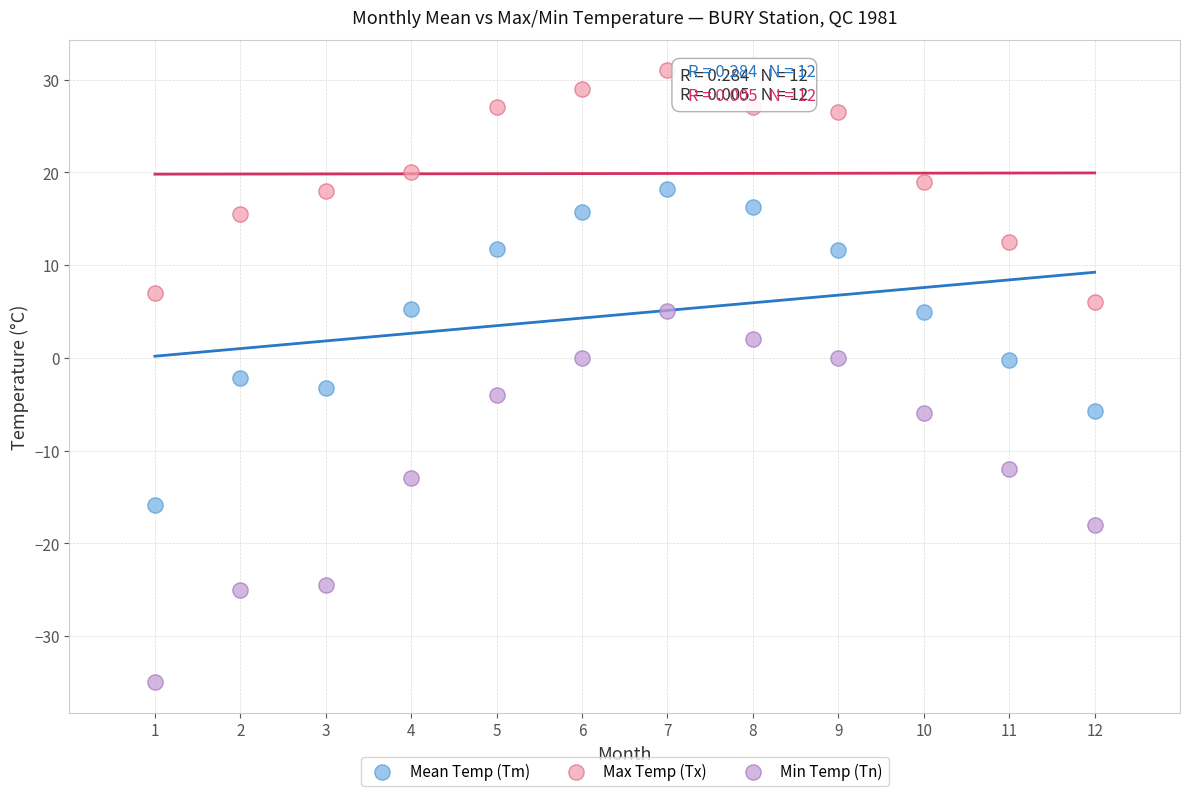

In the Min Temp (Tn) series, what Y value is closest to -15?

-13.0